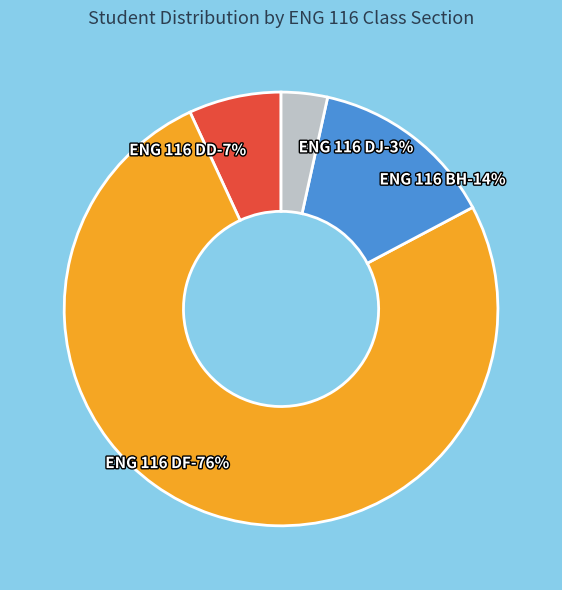

To the nearest percent, what percentage of the pie is ENG 116 DD?

7%